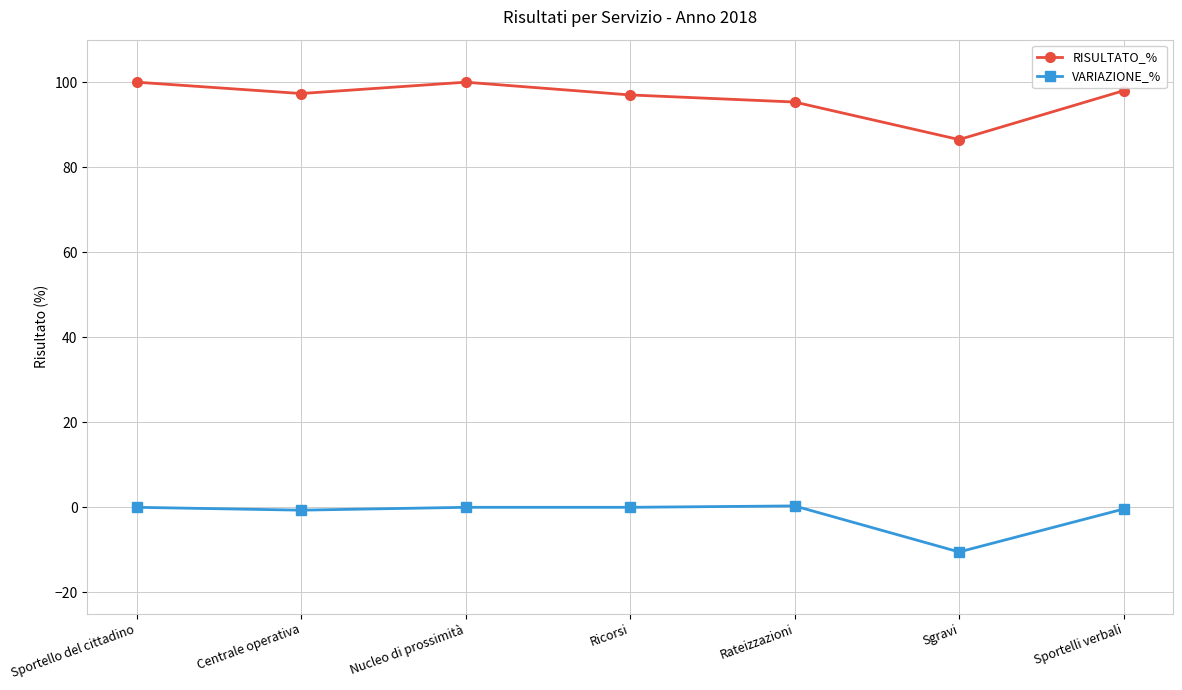

What is the difference between the maximum and minimum values in the RISULTATO_% series?

13.5